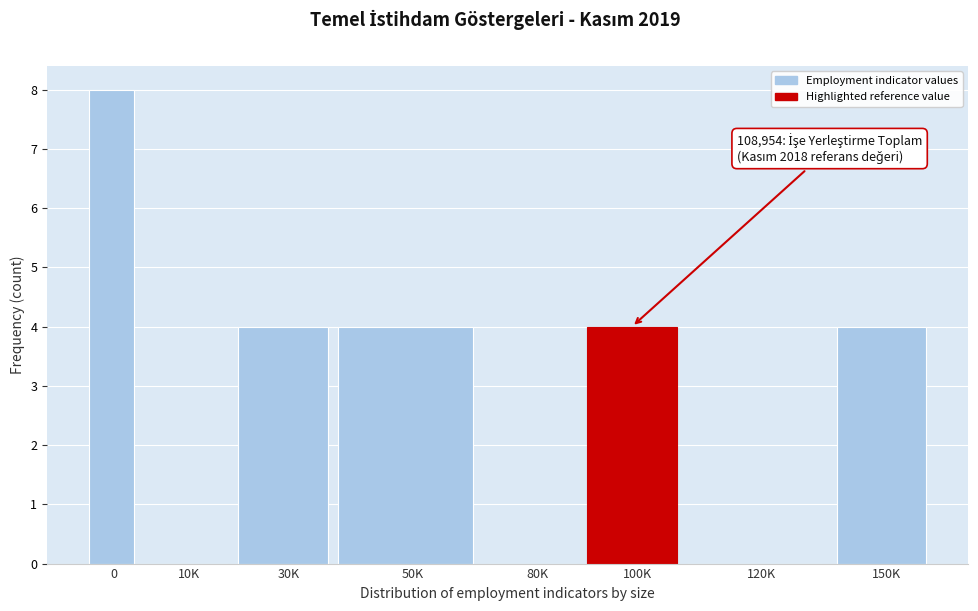

Reading left to right, what are all the values shown in this chart?

0=8	10K=0	30K=4	50K=4	80K=0	100K=4	120K=0	150K=4